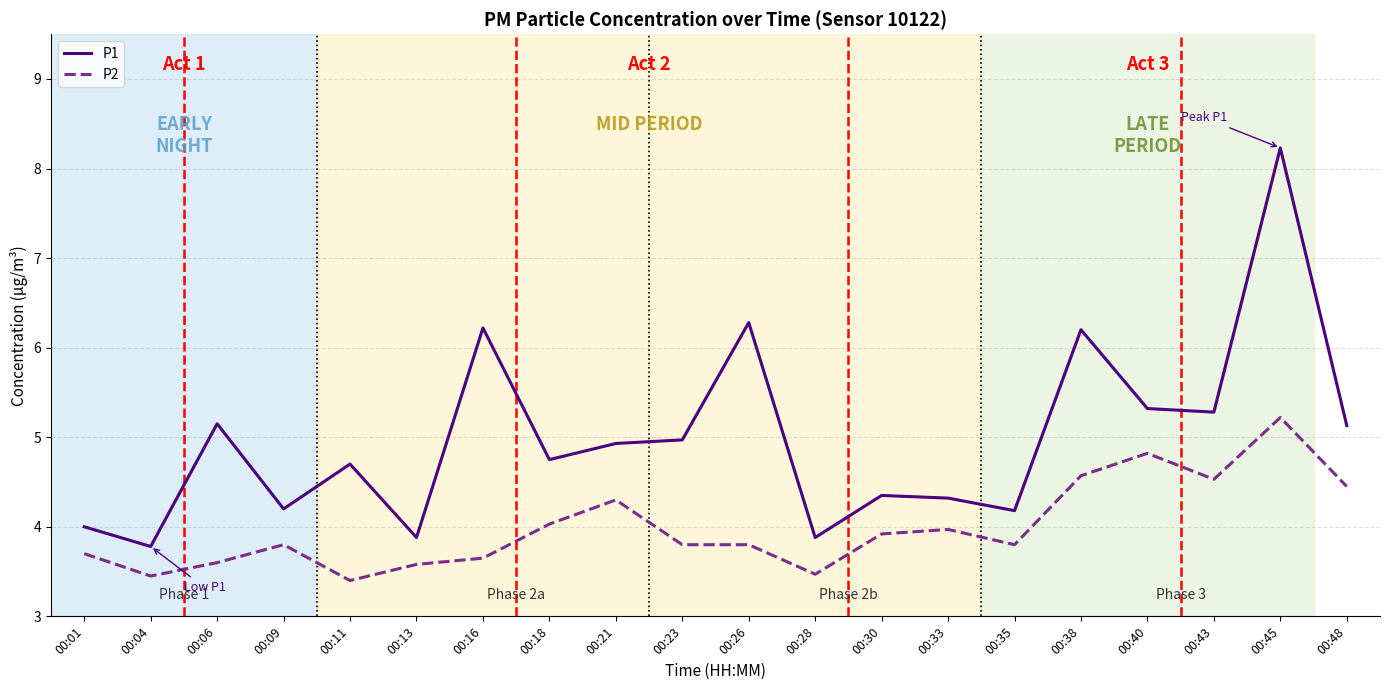

What is the average value of the P1 series?

5.0